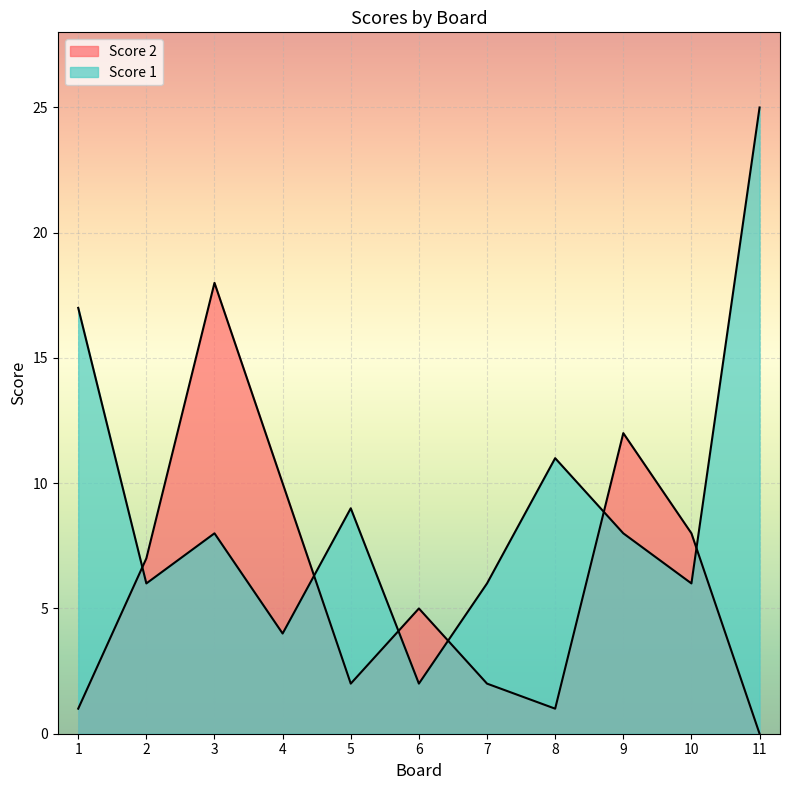

The Score 1 series shows 4 at 4. True or false?

True